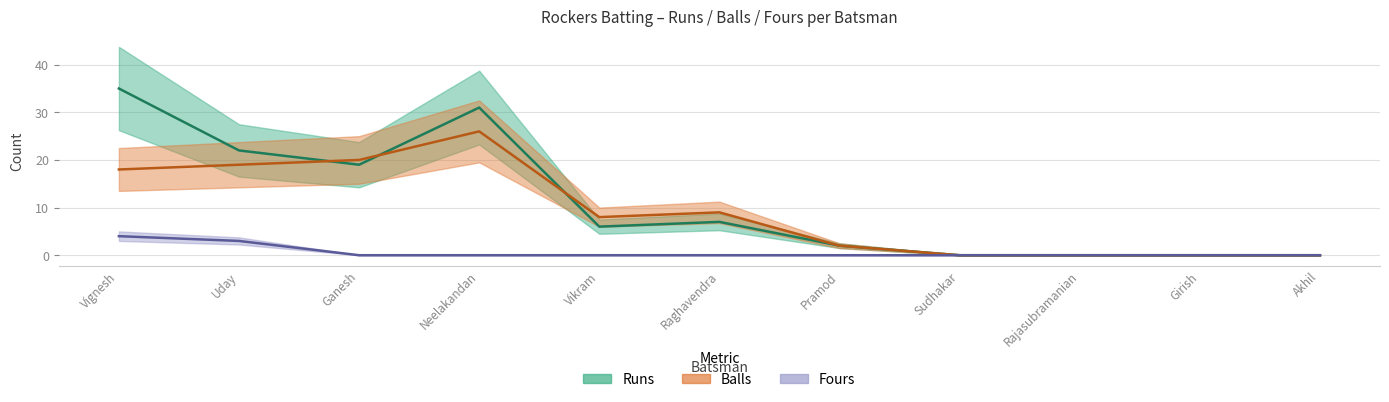

Which series has the largest total across all categories?

Runs